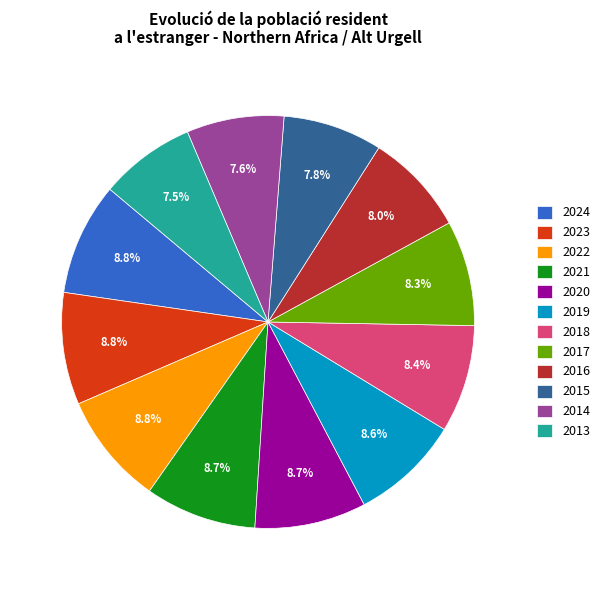

What is the ratio of the value at 2013 to the value at 2019?

0.9